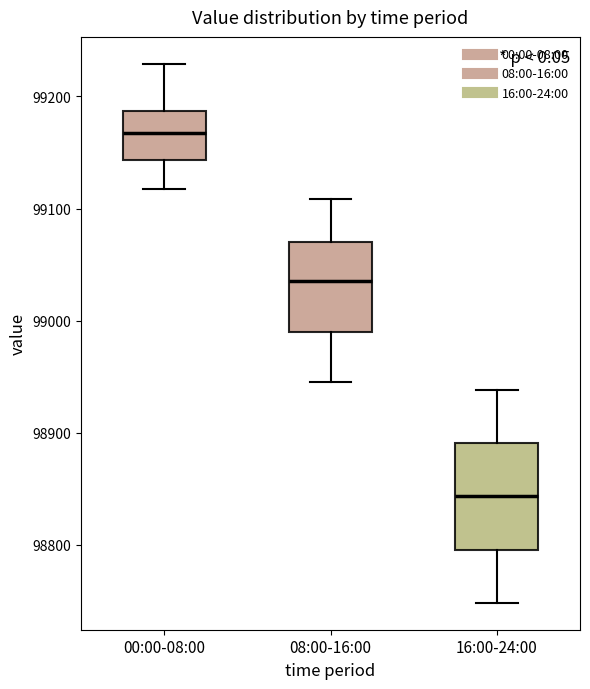

Which box has the lowest median line?

16:00-24:00